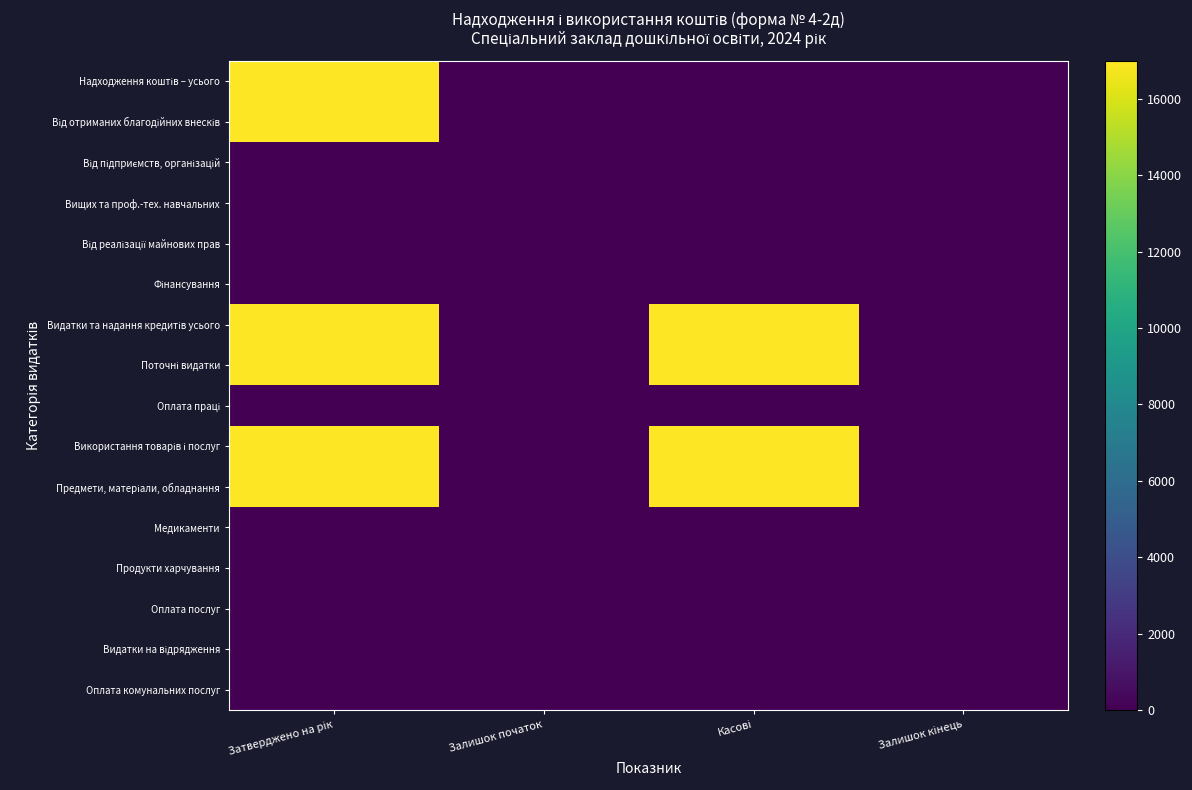

Is the value of Від реалізації майнових прав at Залишок кінець greater than the value of Від отриманих благодійних внесків at Залишок початок?

No